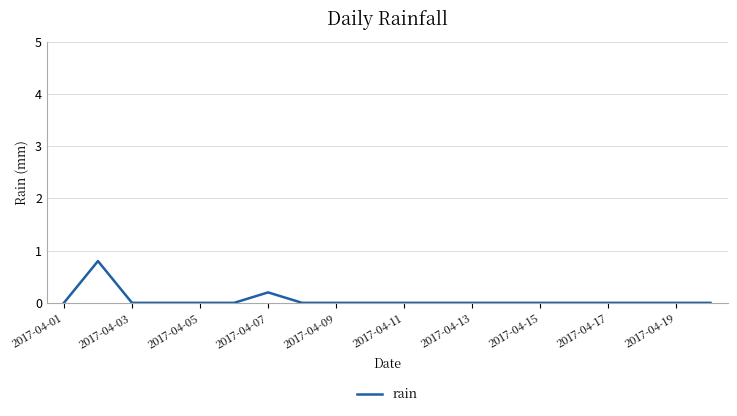

What is the greatest value displayed?

0.8